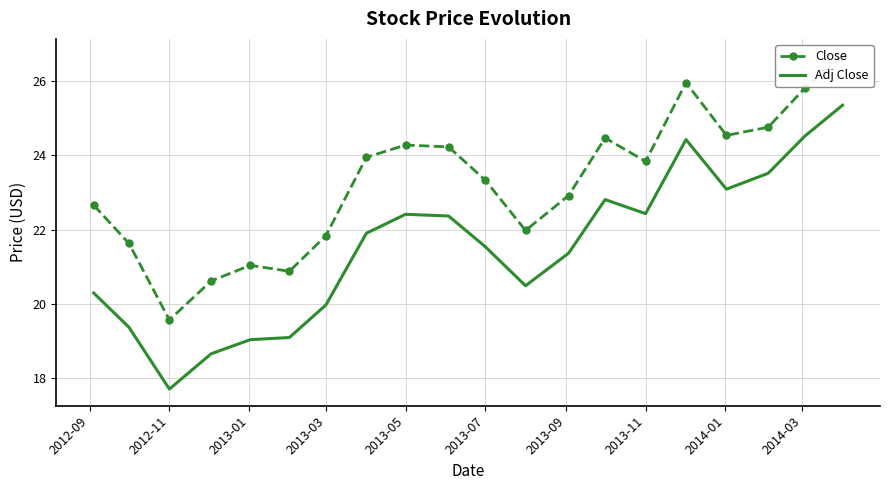

What is the difference between the second highest and minimum values in the Adj Close series?

6.8